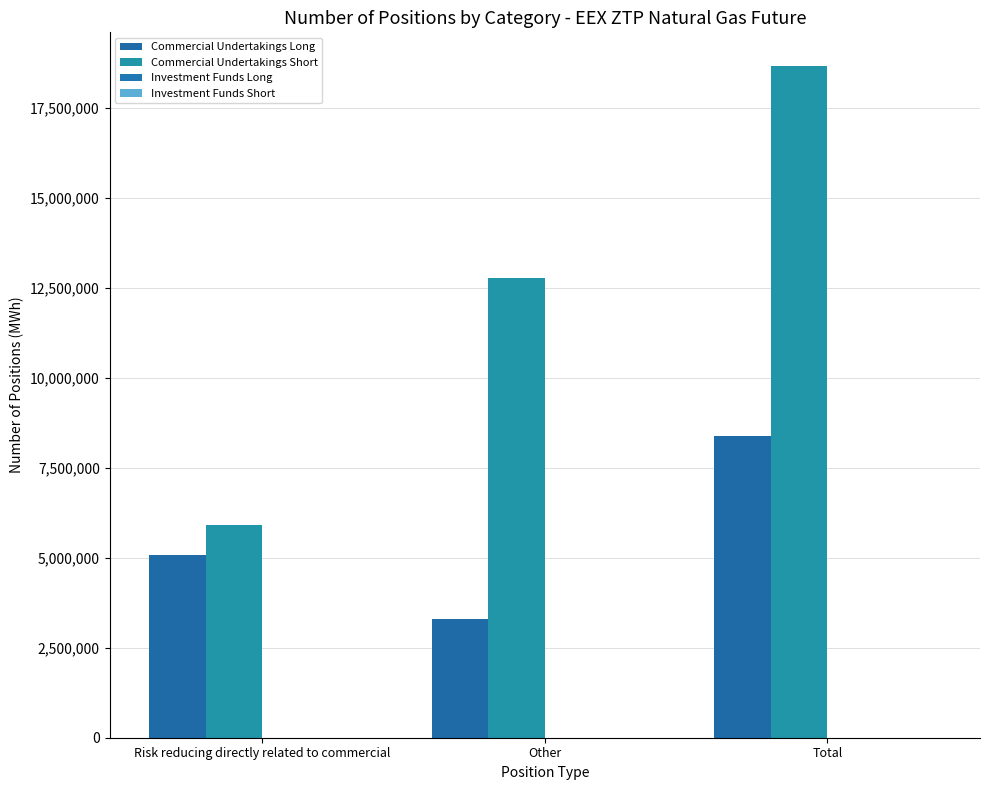

What is the label of the 3rd bar from the left?

Total